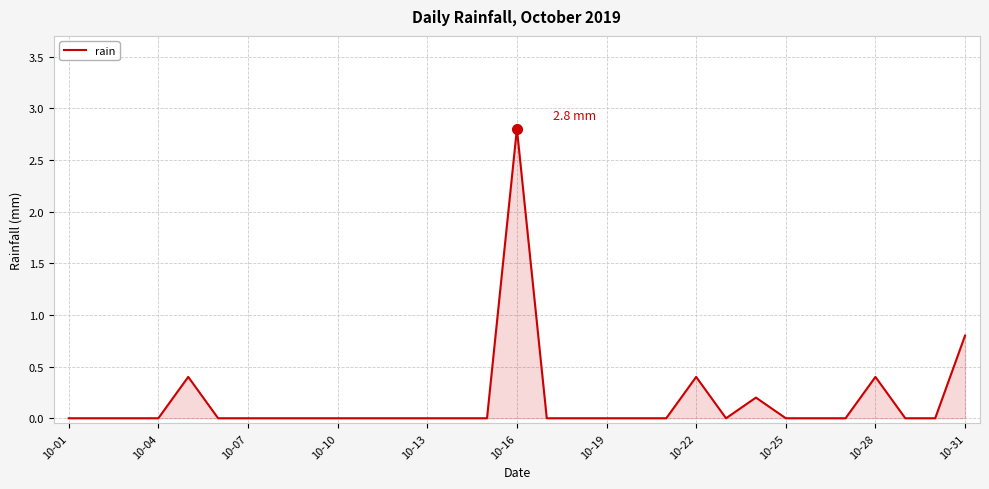

What is the maximum value shown in the chart?

2.8